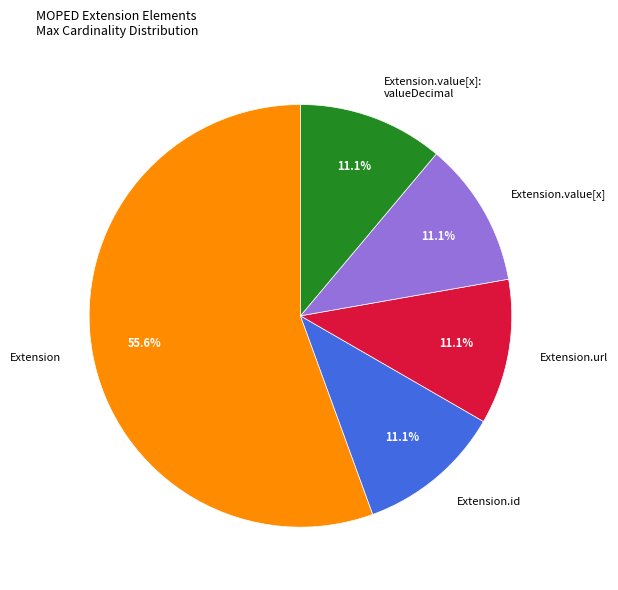

What is the largest slice in the pie chart?

Extension